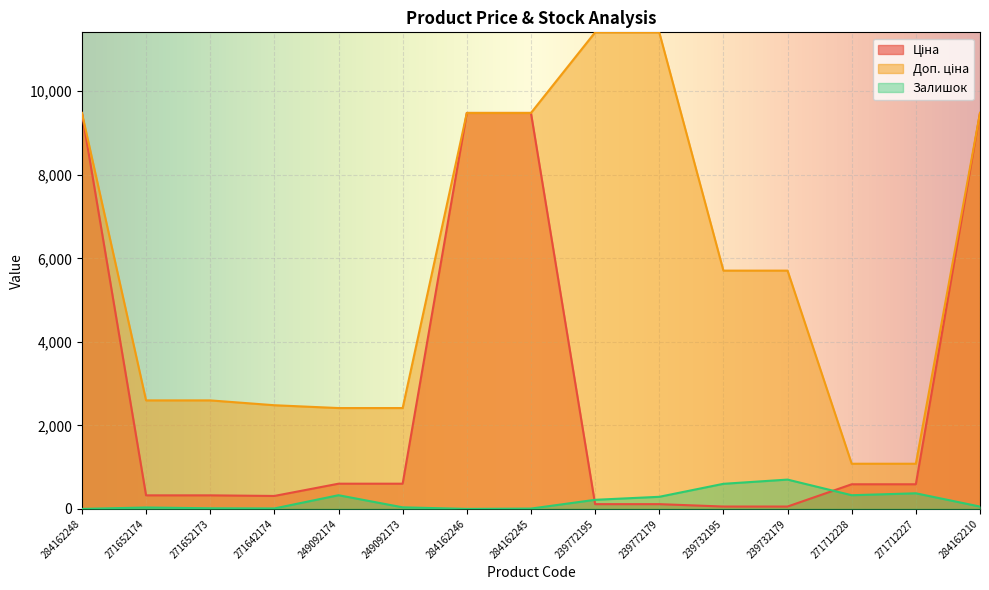

True or false: Доп. ціна and Ціна cross at least once.

False